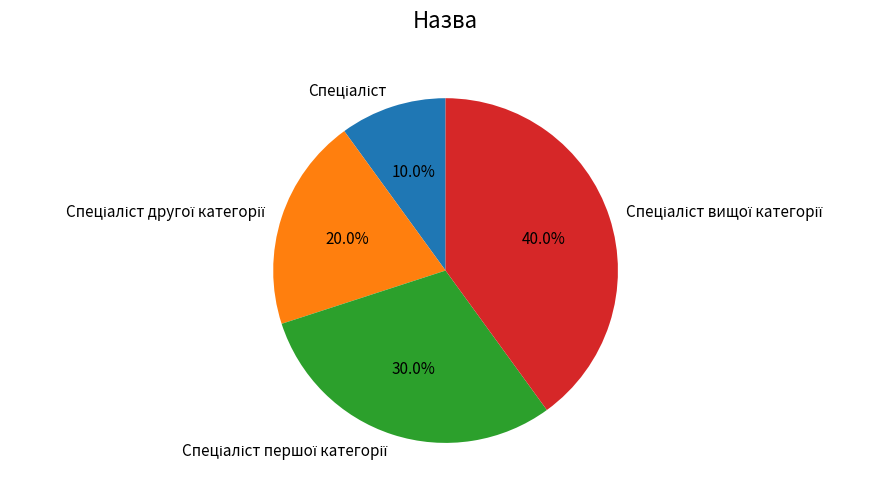

Does any single category account for the majority?

No